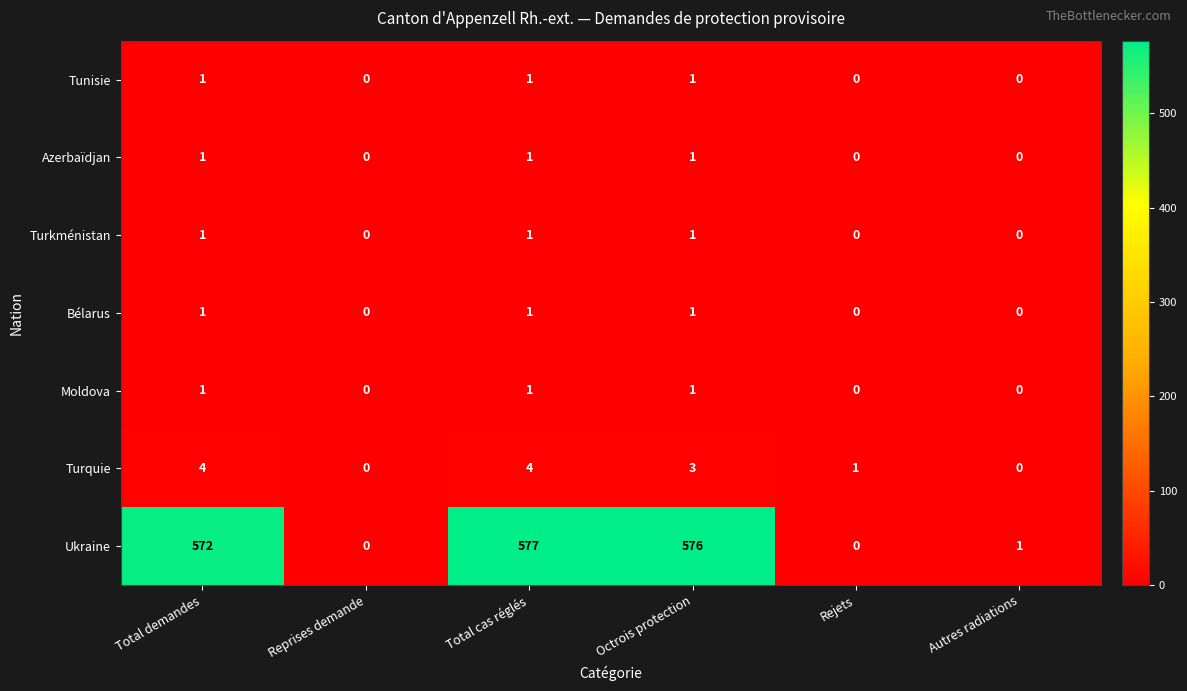

Which series has the largest total across all categories?

Ukraine